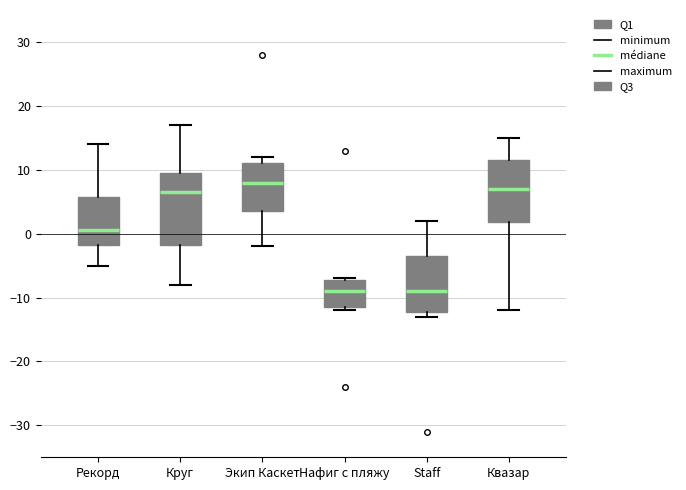

Where does the upper whisker of the box for Рекорд end on the y-axis? The values are not printed on the chart, so give them approximately, as read against the axis.

14